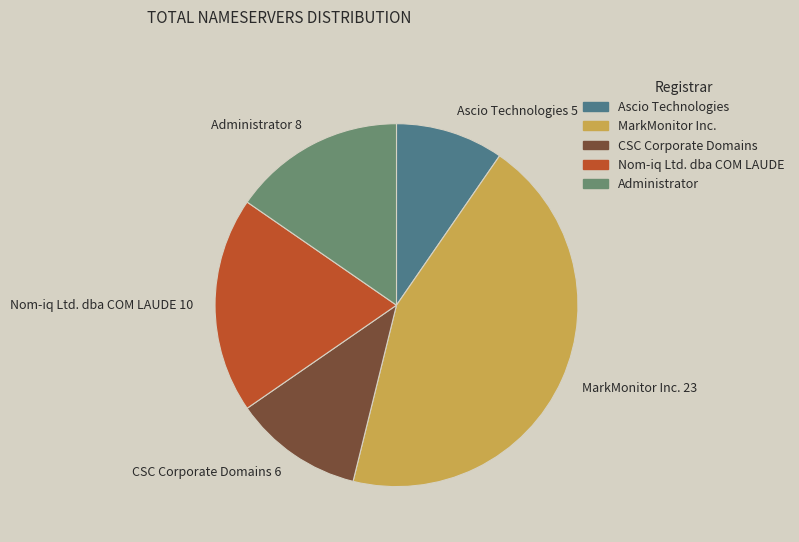

Which category has the biggest portion of the pie?

MarkMonitor Inc.